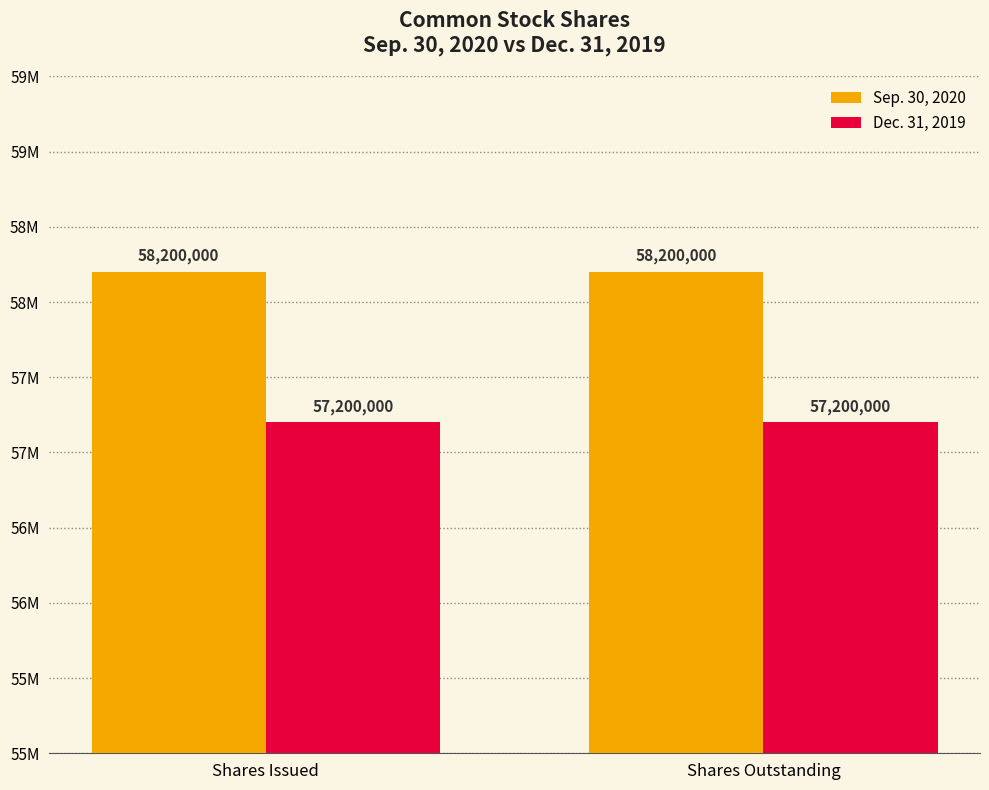

List the series in order of their peak value, highest first.

Sep. 30, 2020, Dec. 31, 2019